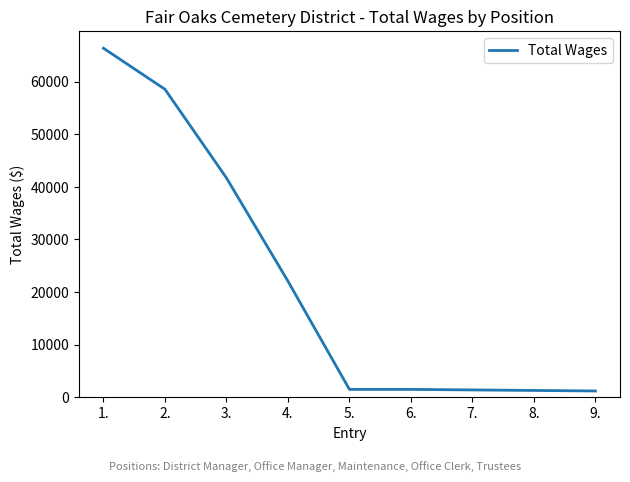

What is the maximum value shown in the chart?

66331